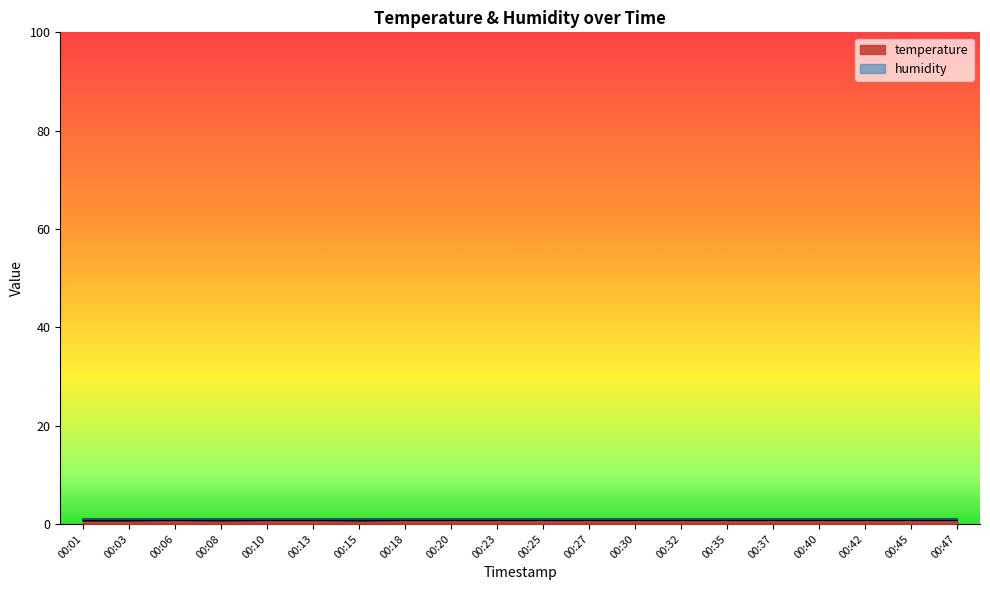

The value at 00:47 is 0.8. True or false?

True